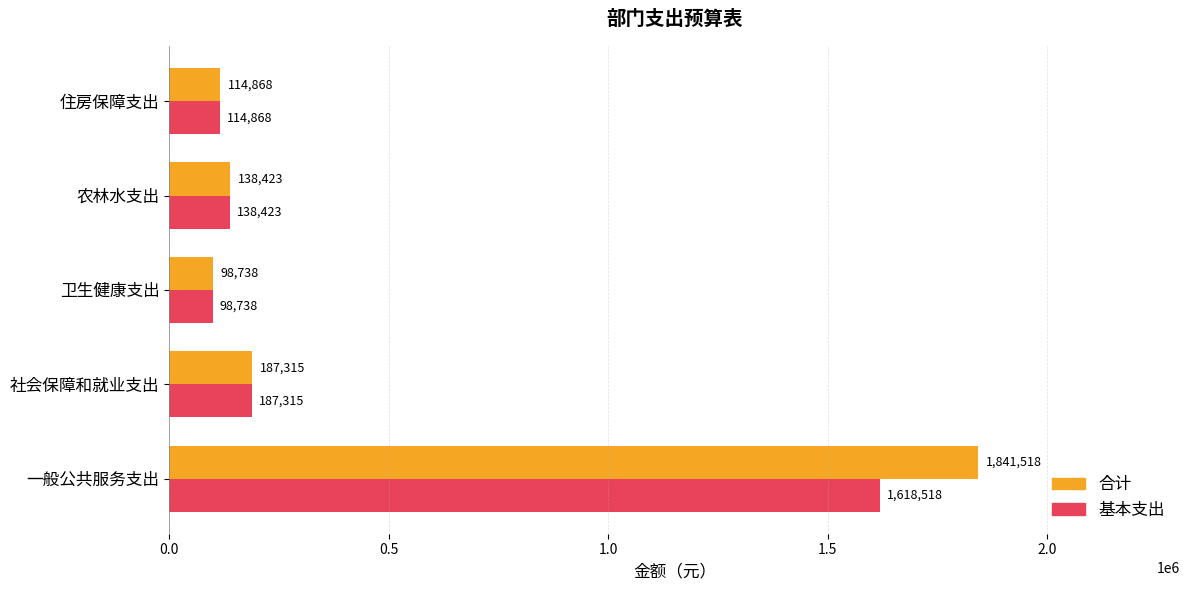

At which label does 基本支出 reach its minimum?

卫生健康支出